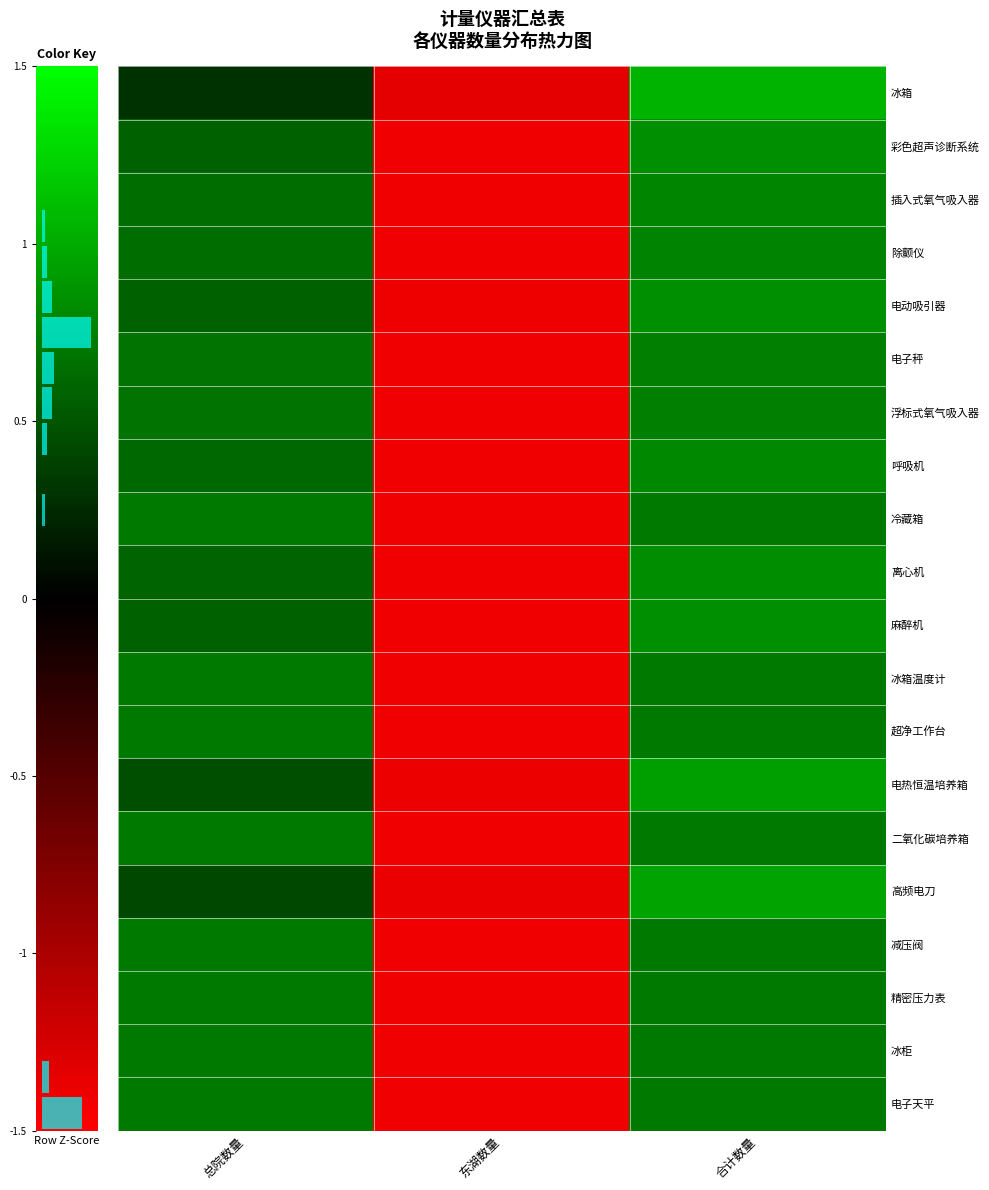

Reading left to right, transcribe all the data shown in this chart.

冰箱: 总院数量=0.3	东湖数量=-1.3	合计数量=1.1
彩色超声诊断系统: 总院数量=0.6	东湖数量=-1.4	合计数量=0.8
插入式氧气吸入器: 总院数量=0.6	东湖数量=-1.4	合计数量=0.8
除颤仪: 总院数量=0.6	东湖数量=-1.4	合计数量=0.8
电动吸引器: 总院数量=0.6	东湖数量=-1.4	合计数量=0.8
电子秤: 总院数量=0.7	东湖数量=-1.4	合计数量=0.7
浮标式氧气吸入器: 总院数量=0.7	东湖数量=-1.4	合计数量=0.7
呼吸机: 总院数量=0.6	东湖数量=-1.4	合计数量=0.8
冷藏箱: 总院数量=0.7	东湖数量=-1.4	合计数量=0.7
离心机: 总院数量=0.6	东湖数量=-1.4	合计数量=0.8
麻醉机: 总院数量=0.6	东湖数量=-1.4	合计数量=0.8
冰箱温度计: 总院数量=0.7	东湖数量=-1.4	合计数量=0.7
超净工作台: 总院数量=0.7	东湖数量=-1.4	合计数量=0.7
电热恒温培养箱: 总院数量=0.5	东湖数量=-1.4	合计数量=0.9
二氧化碳培养箱: 总院数量=0.7	东湖数量=-1.4	合计数量=0.7
高频电刀: 总院数量=0.4	东湖数量=-1.4	合计数量=1.0
减压阀: 总院数量=0.7	东湖数量=-1.4	合计数量=0.7
精密压力表: 总院数量=0.7	东湖数量=-1.4	合计数量=0.7
冰柜: 总院数量=0.7	东湖数量=-1.4	合计数量=0.7
电子天平: 总院数量=0.7	东湖数量=-1.4	合计数量=0.7